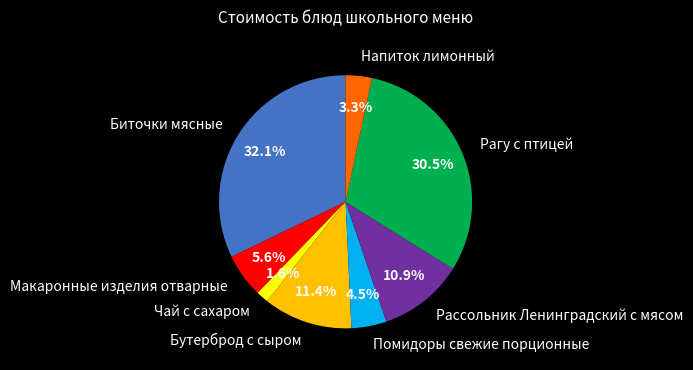

Does Рассольник Ленинградский с мясом represent more than half of the total?

No